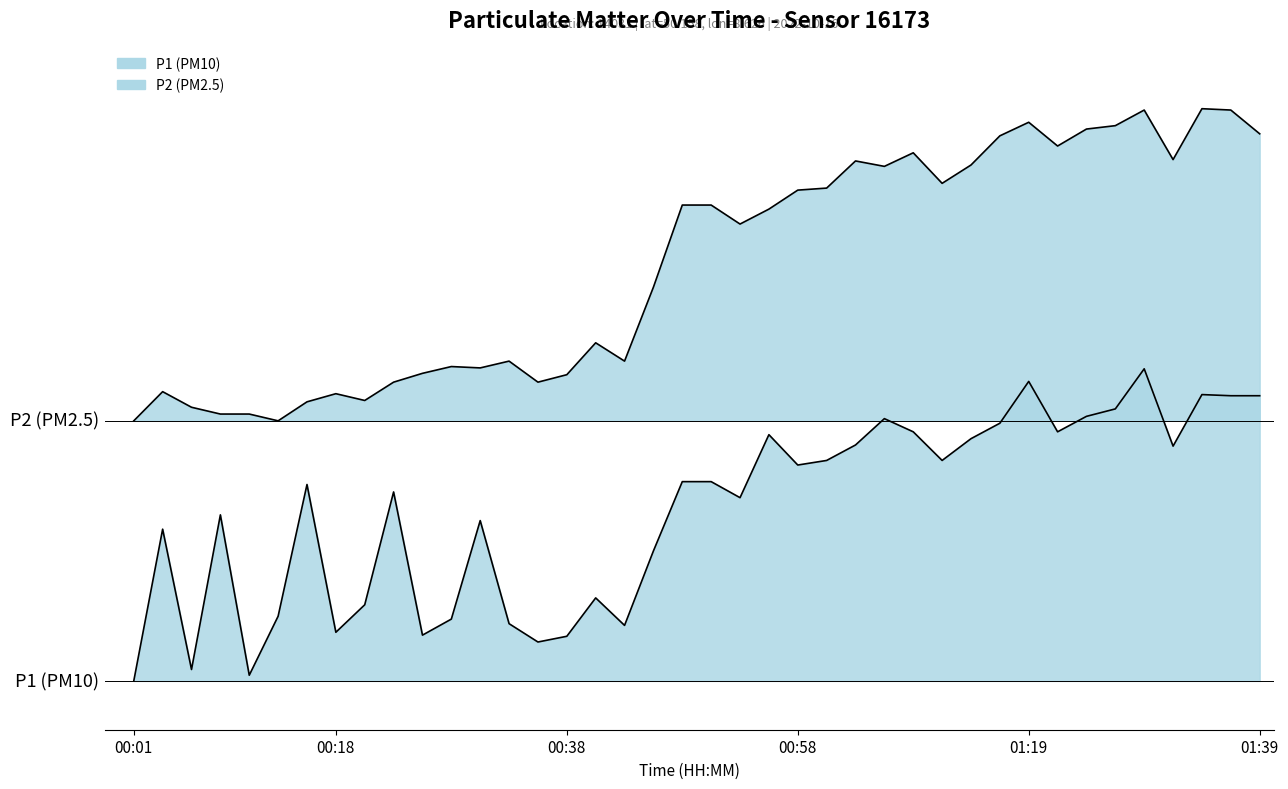

What is the label of the 6th point from the left?

00:13